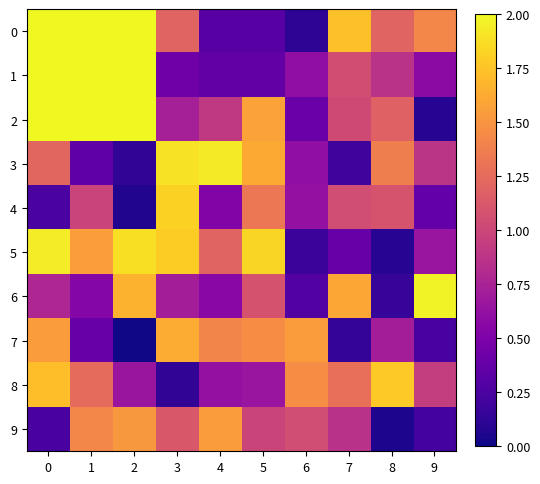

Reading left to right, what are all the values shown in this chart?

0: 0=2.0	1=2.0	2=2.0	3=1.2	4=0.3	5=0.3	6=0.1	7=1.7	8=1.2	9=1.4
1: 0=2.0	1=2.0	2=2.0	3=0.4	4=0.4	5=0.4	6=0.6	7=1.0	8=0.9	9=0.6
2: 0=2.0	1=2.0	2=2.0	3=0.7	4=0.9	5=1.6	6=0.4	7=1.0	8=1.2	9=0.1
3: 0=1.2	1=0.3	2=0.1	3=1.9	4=1.9	5=1.6	6=0.6	7=0.2	8=1.4	9=0.9
4: 0=0.2	1=1.0	2=0.1	3=1.8	4=0.5	5=1.3	6=0.6	7=1.0	8=1.1	9=0.4
5: 0=1.9	1=1.6	2=1.9	3=1.8	4=1.2	5=1.8	6=0.2	7=0.4	8=0.1	9=0.7
6: 0=0.8	1=0.5	2=1.7	3=0.7	4=0.6	5=1.1	6=0.3	7=1.6	8=0.1	9=2.0
7: 0=1.5	1=0.4	2=0.0	3=1.6	4=1.4	5=1.5	6=1.5	7=0.1	8=0.7	9=0.2
8: 0=1.7	1=1.2	2=0.7	3=0.1	4=0.6	5=0.7	6=1.5	7=1.3	8=1.8	9=0.9
9: 0=0.2	1=1.4	2=1.5	3=1.1	4=1.5	5=1.0	6=1.0	7=0.9	8=0.1	9=0.2